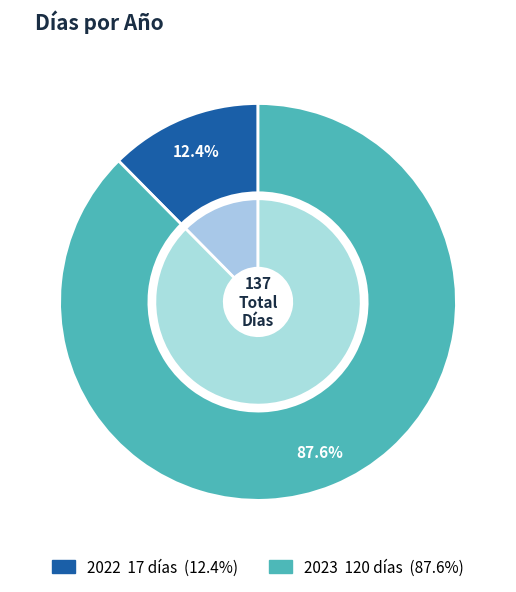

What is the change in value from 2022 to 2023?

+103